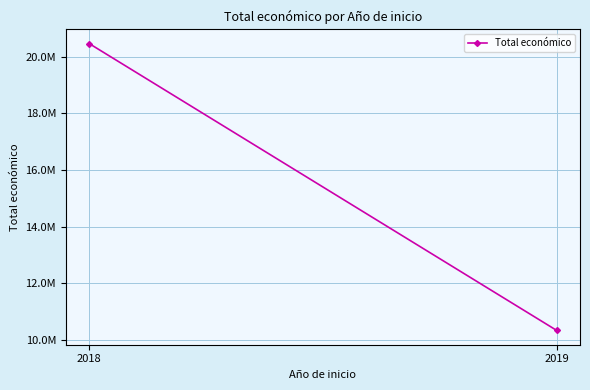

How many lines are shown in the chart?

1